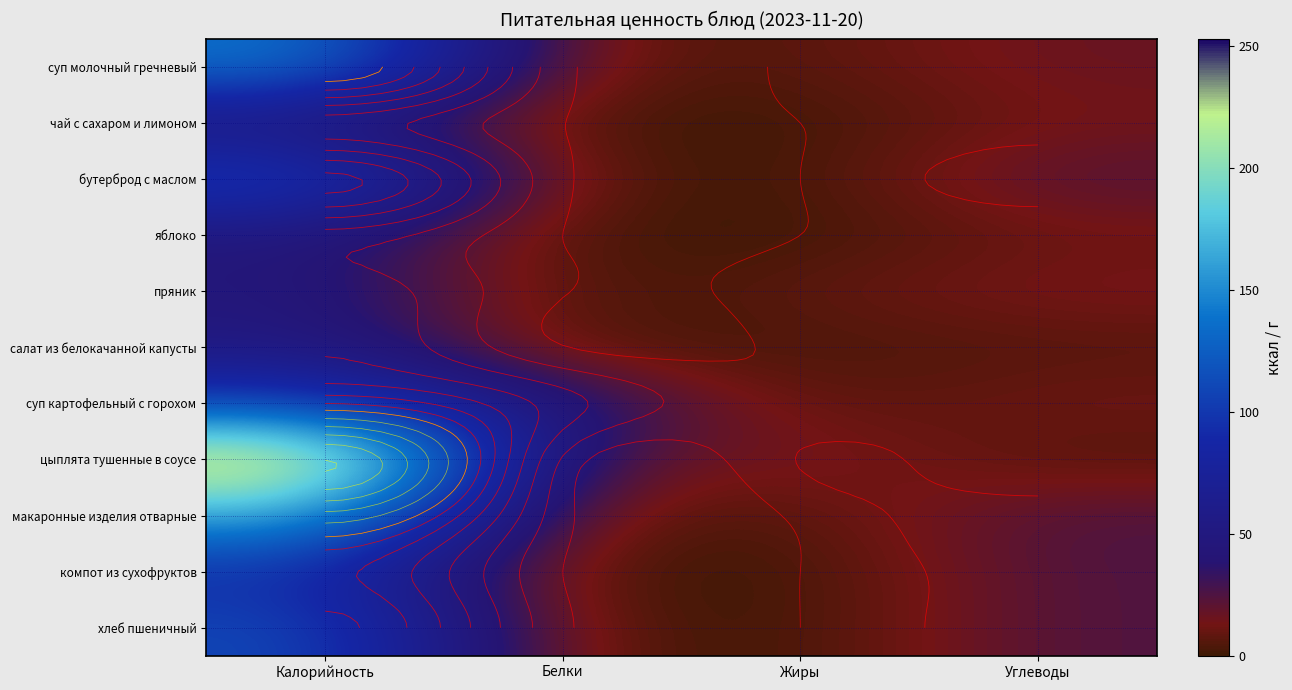

Count the number of categories in the chart.

4